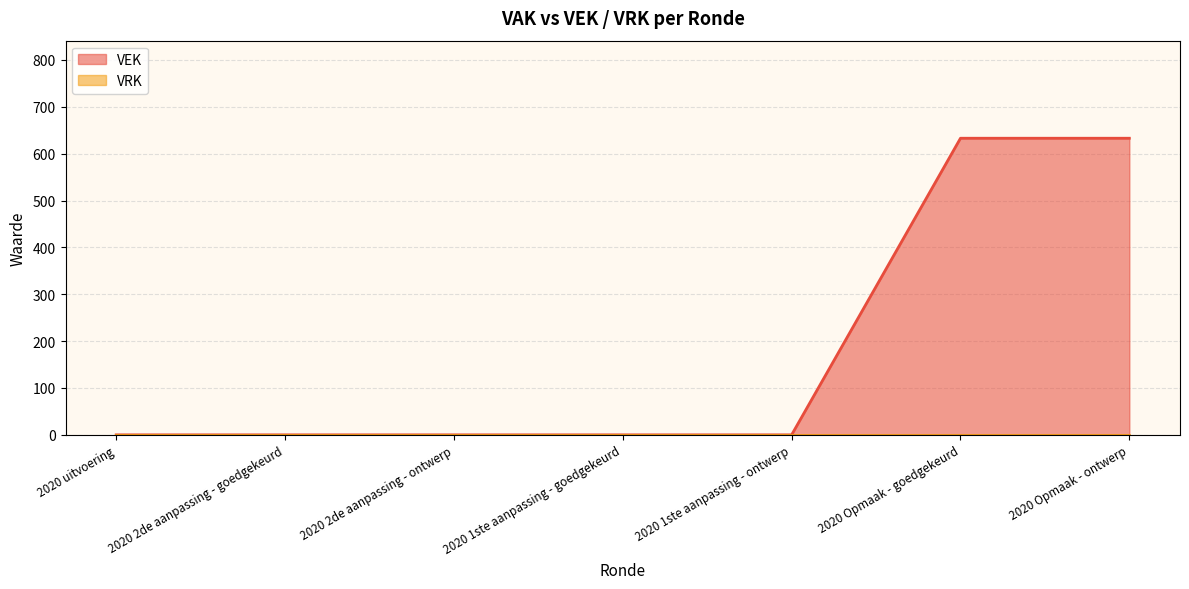

Reading left to right, transcribe all the data shown in this chart.

2020 uitvoering=0	2020 2de aanpassing - goedgekeurd=0	2020 2de aanpassing - ontwerp=0	2020 1ste aanpassing - goedgekeurd=0	2020 1ste aanpassing - ontwerp=0	2020 Opmaak - goedgekeurd=633	2020 Opmaak - ontwerp=633